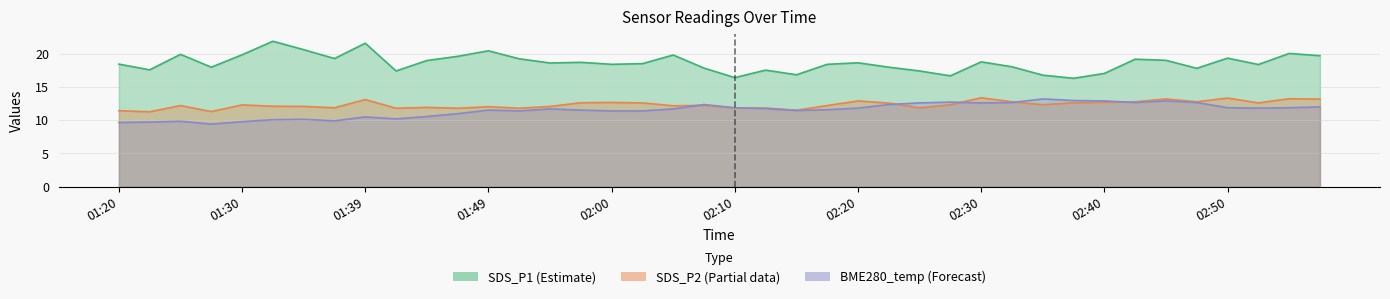

How many categories are shown in the chart?

40